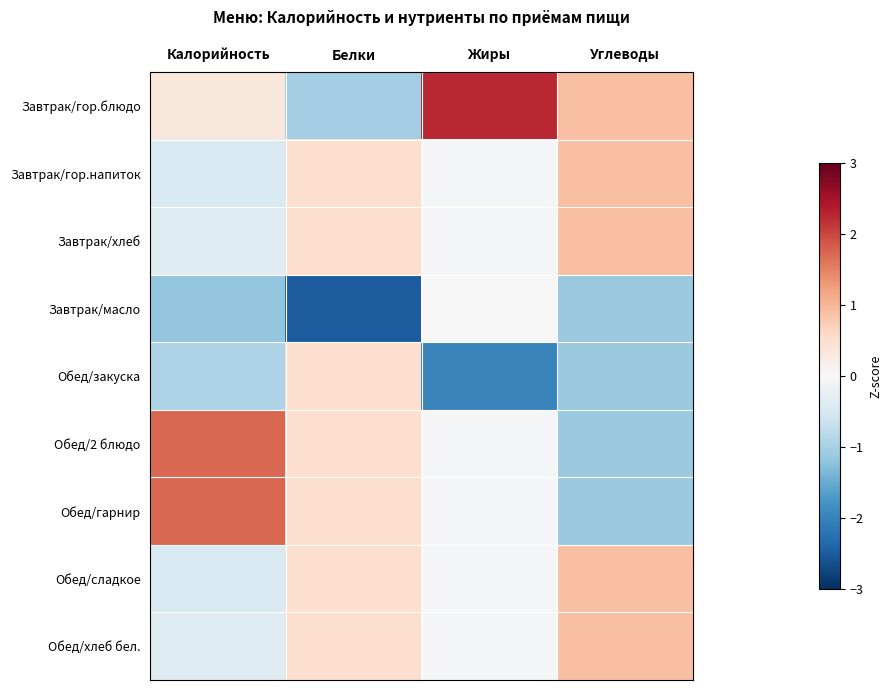

Reading left to right, list all the values displayed in this chart.

Завтрак/гор.блюдо: Калорийность=0.3	Белки=-1.0	Жиры=2.3	Углеводы=0.9
Завтрак/гор.напиток: Калорийность=-0.5	Белки=0.5	Жиры=-0.0	Углеводы=0.9
Завтрак/хлеб: Калорийность=-0.4	Белки=0.5	Жиры=-0.0	Углеводы=0.9
Завтрак/масло: Калорийность=-1.2	Белки=-2.5	Жиры=0.0	Углеводы=-1.1
Обед/закуска: Калорийность=-0.9	Белки=0.5	Жиры=-2.0	Углеводы=-1.1
Обед/2 блюдо: Калорийность=1.7	Белки=0.5	Жиры=-0.1	Углеводы=-1.1
Обед/гарнир: Калорийность=1.7	Белки=0.5	Жиры=-0.1	Углеводы=-1.1
Обед/сладкое: Калорийность=-0.5	Белки=0.5	Жиры=-0.0	Углеводы=0.9
Обед/хлеб бел.: Калорийность=-0.4	Белки=0.5	Жиры=-0.0	Углеводы=0.9